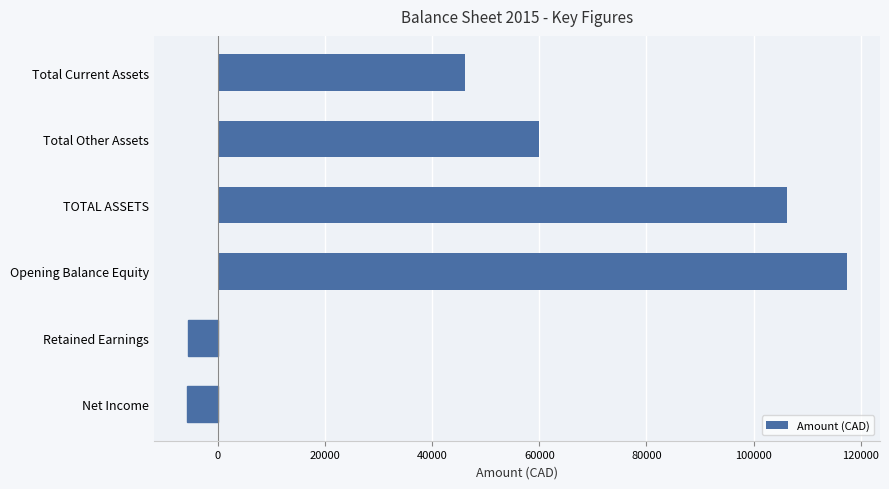

What is the difference between the second highest and minimum values?

111907.6